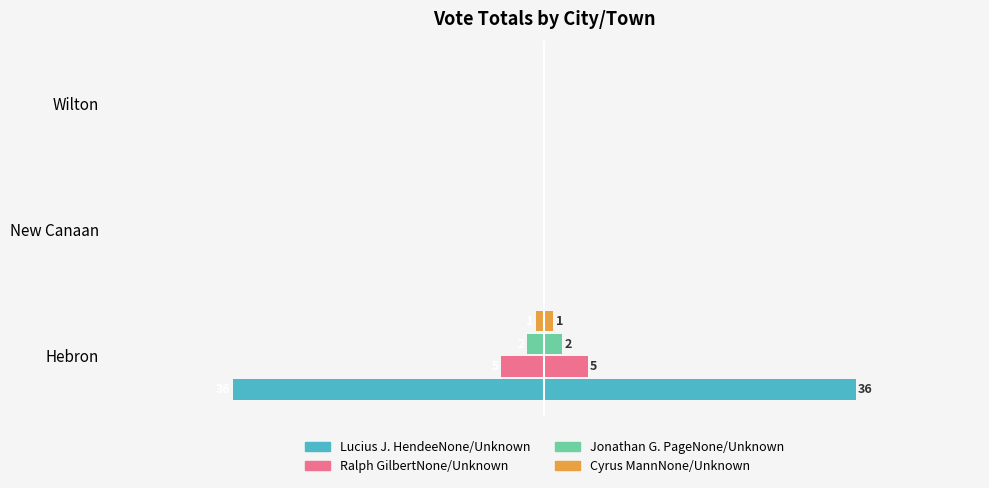

Reading left to right, list all the values displayed in this chart.

Lucius J. HendeeNone/Unknown: -36	0	0
Ralph GilbertNone/Unknown: -5	0	0
Jonathan G. PageNone/Unknown: -2	0	0
Cyrus MannNone/Unknown: -1	0	0